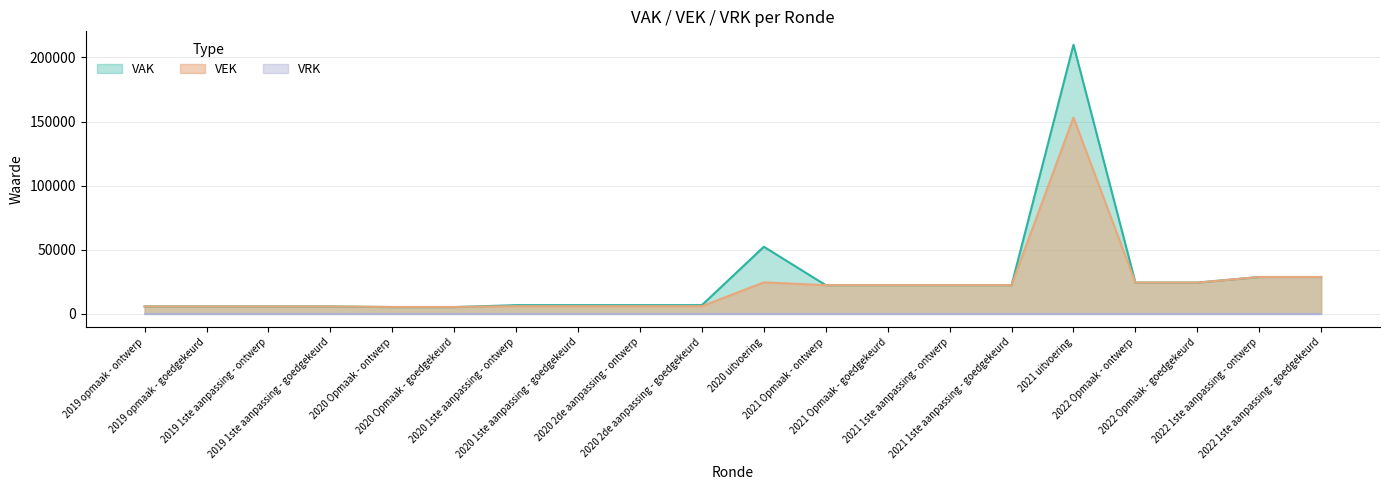

Which category has the lowest value across all series?

2020 Opmaak - ontwerp